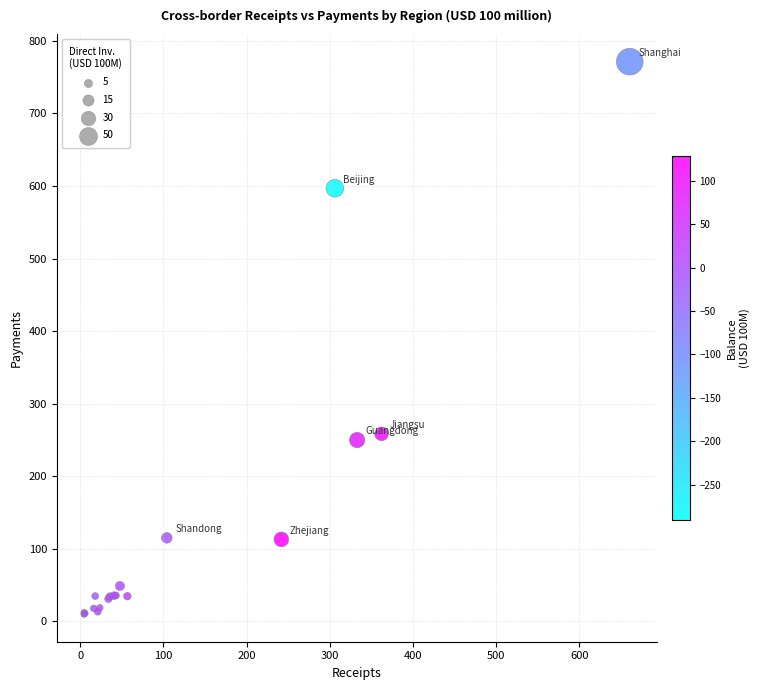

What Y value in the scatter plot is closest to 390?

258.4